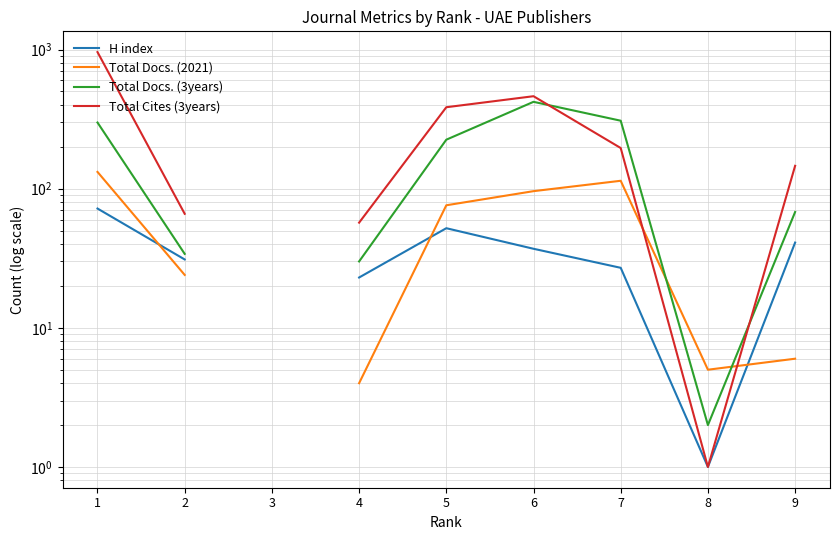

Is this an area chart (filled region under the line)?

No